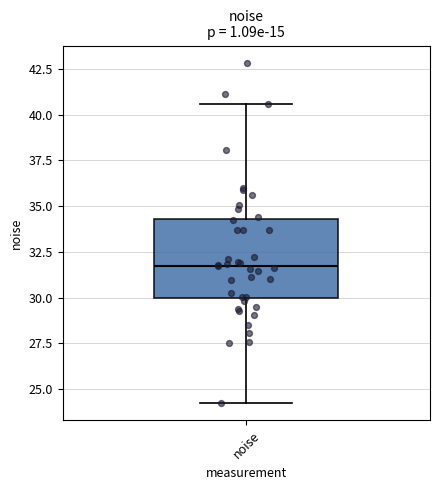

Transcribe this box plot: give where the median line is, the range the box spans, and where the two whiskers end, as read against the y-axis. The values are not printed on the chart, so give them approximately, as read against the axis.

median 32.0, box 30.0 to 34.5, whiskers 24.0 to 40.5